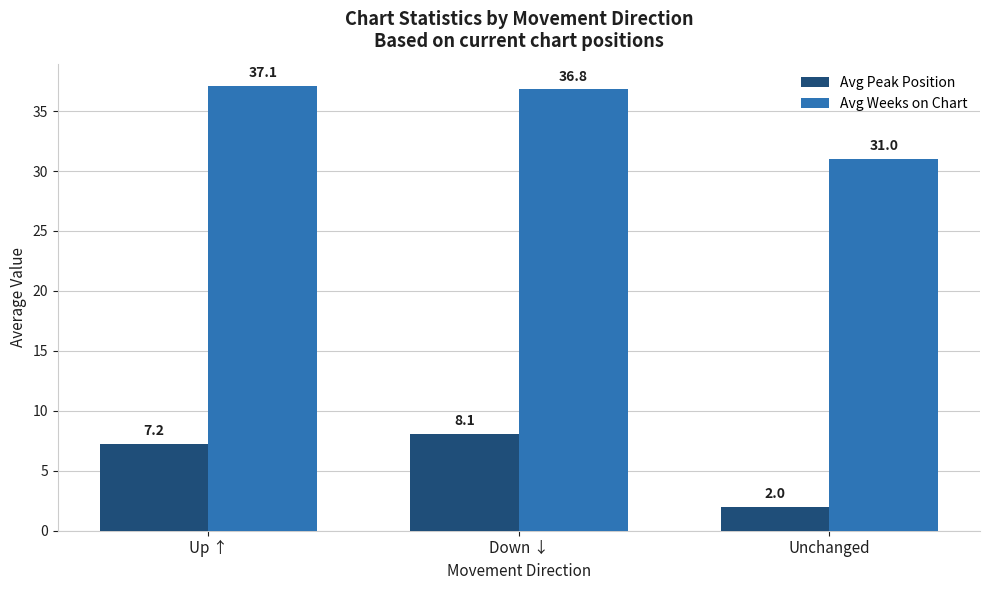

What is the lowest value of the Avg Peak Position series?

2.0